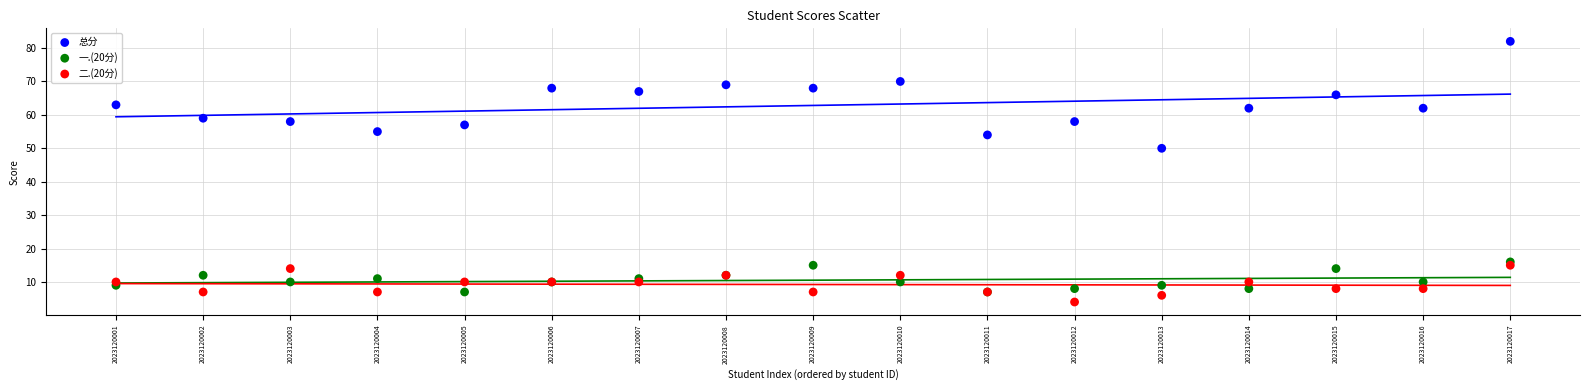

What are all the series names shown in the legend?

总分, 一.(20分), 二.(20分)